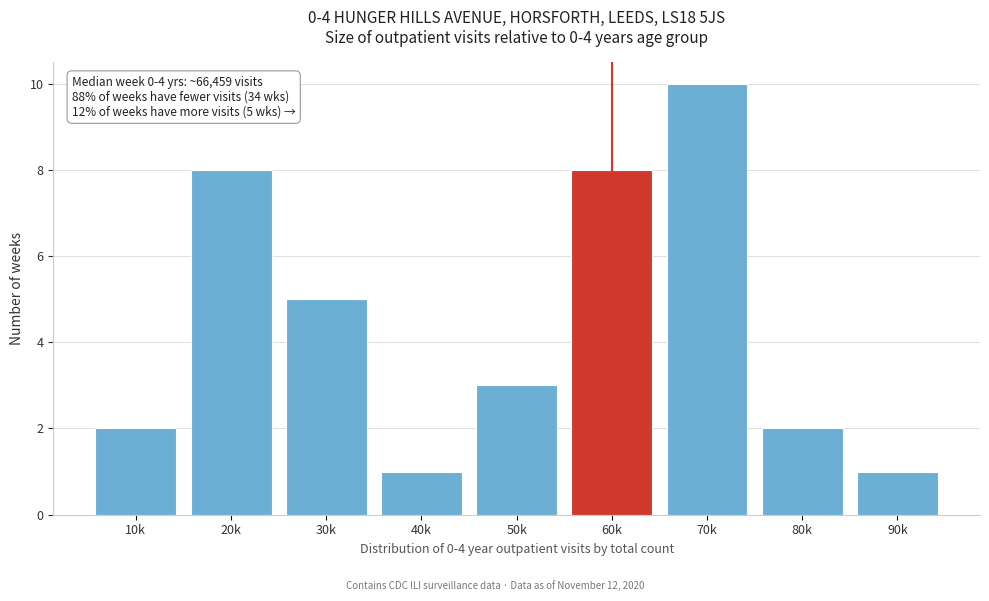

Reading left to right, transcribe all the data shown in this chart.

10k=2	20k=8	30k=5	40k=1	50k=3	60k=8	70k=10	80k=2	90k=1